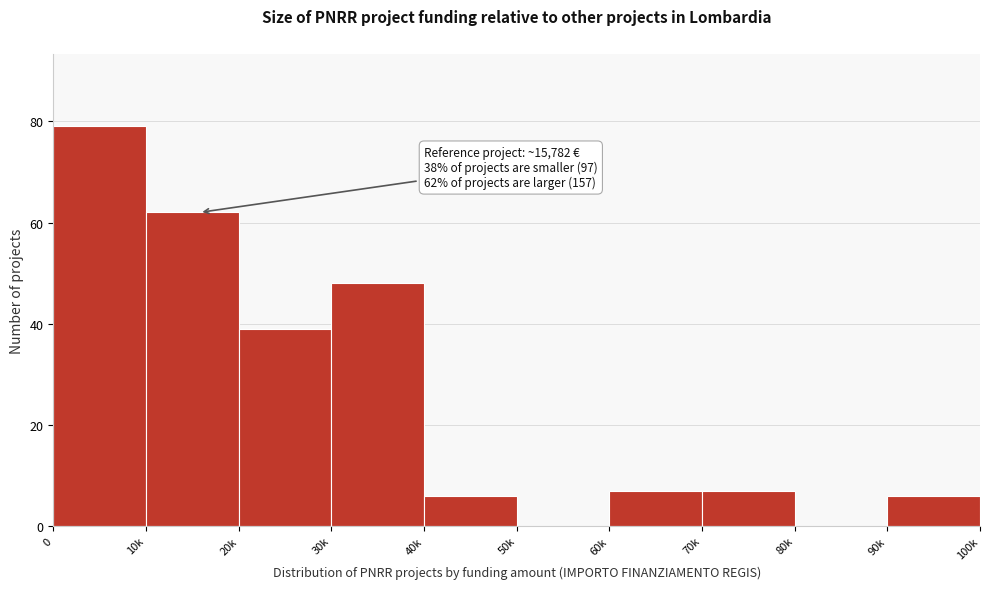

Reading left to right, extract all data points from this chart.

0=79	10k=62	20k=39	30k=48	40k=6	50k=0	60k=7	70k=7	80k=0	90k=6